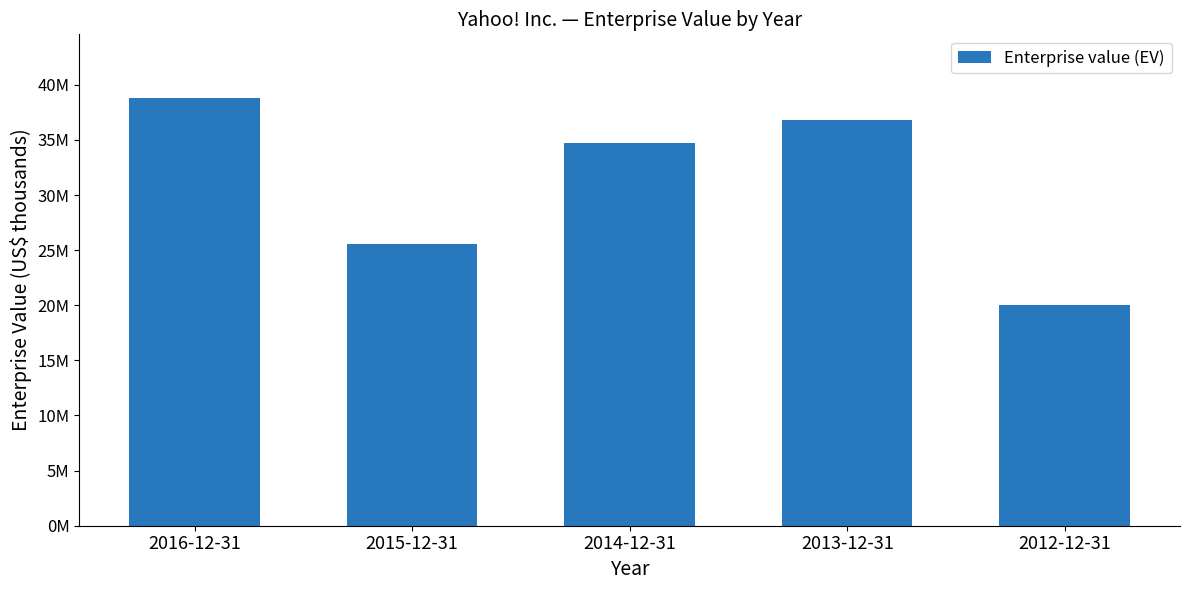

Does the chart contain any negative values?

No